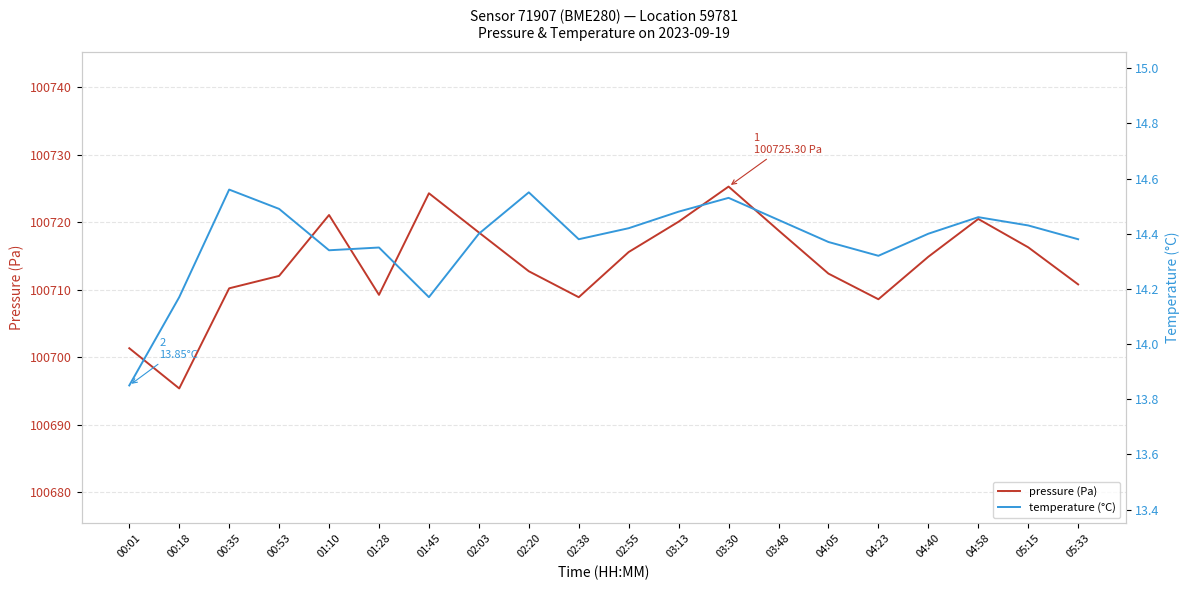

The value of temperature (°C) at 03:30 is 4.8. True or false?

False